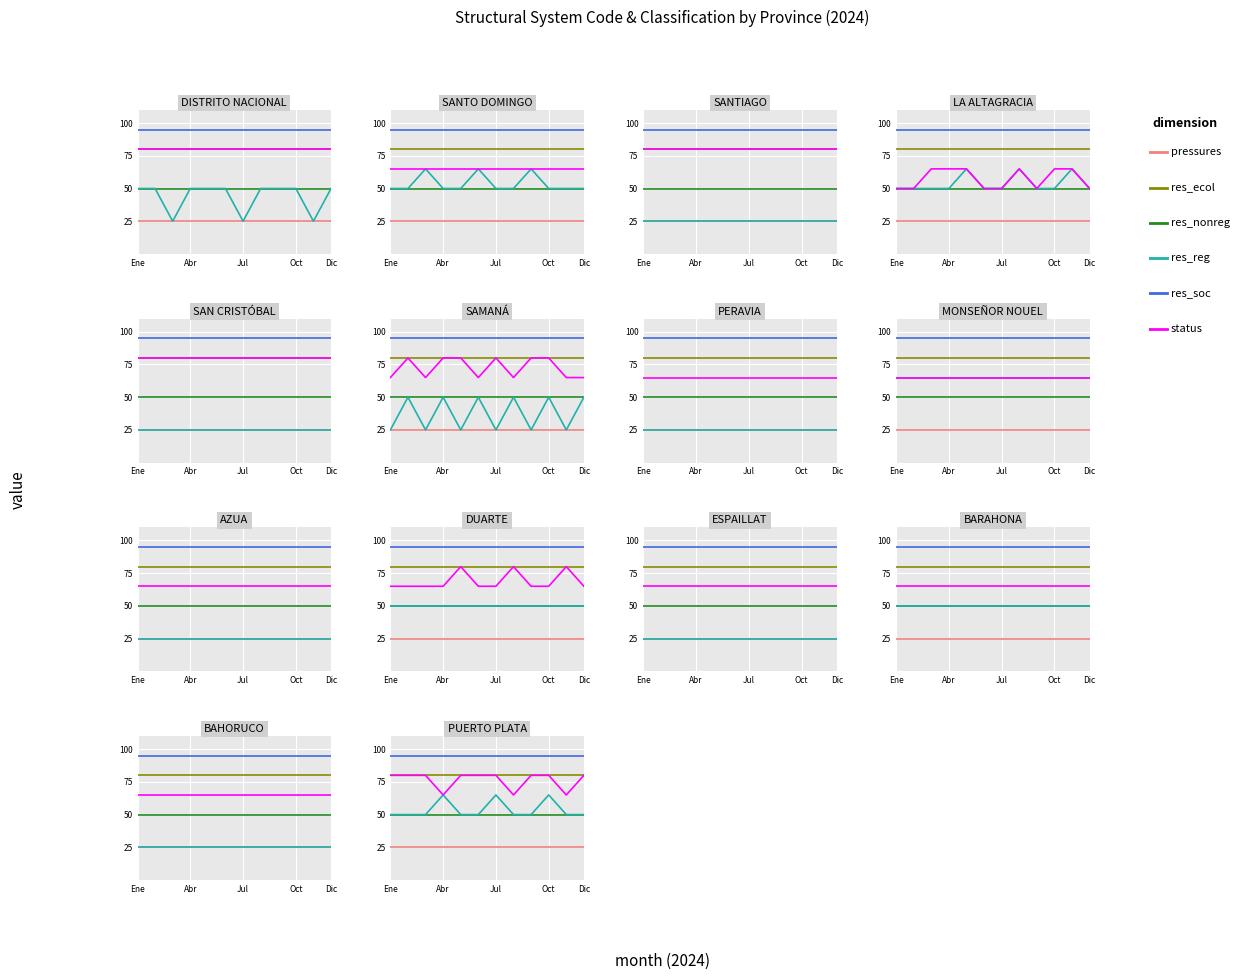

What is the average value of the res_reg series?

54